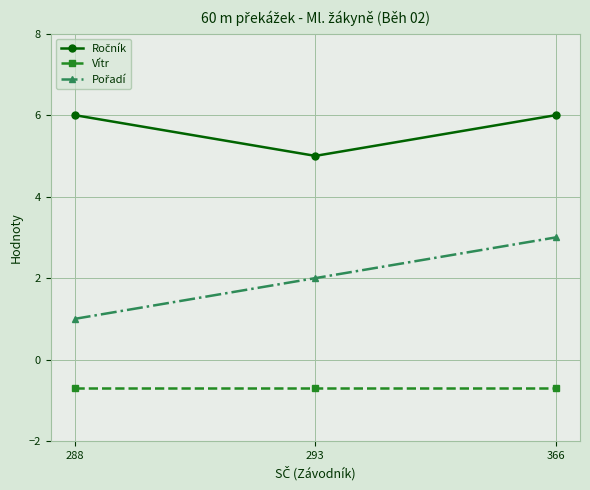

What is the sum of all Vítr values?

-2.1